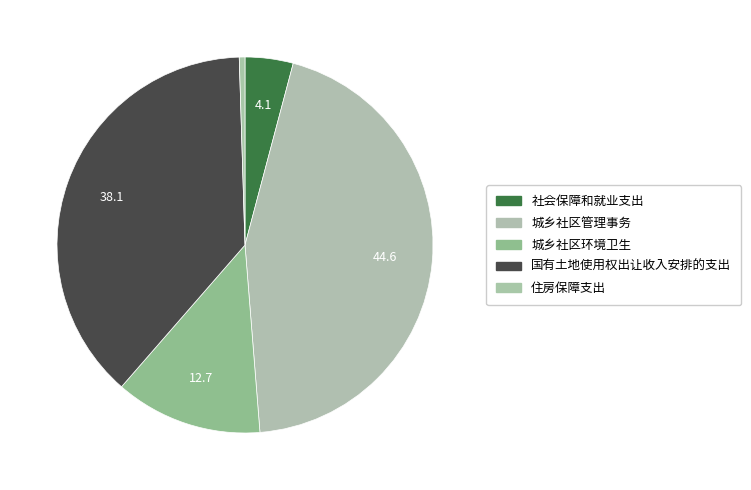

What percentage do 城乡社区环境卫生 and 城乡社区管理事务 together represent?

57.3%